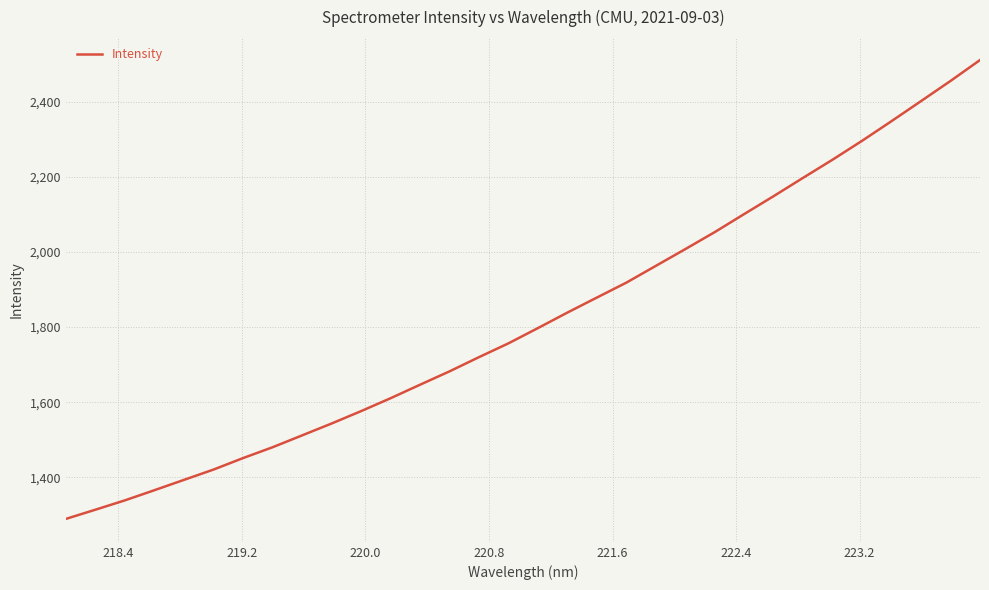

What is the maximum value shown in the chart?

2510.6